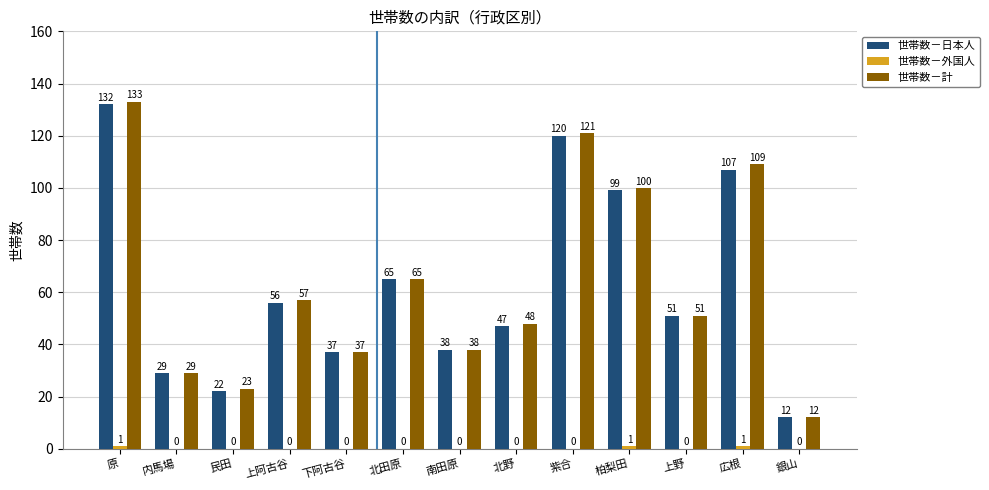

How many categories are shown in the chart?

13